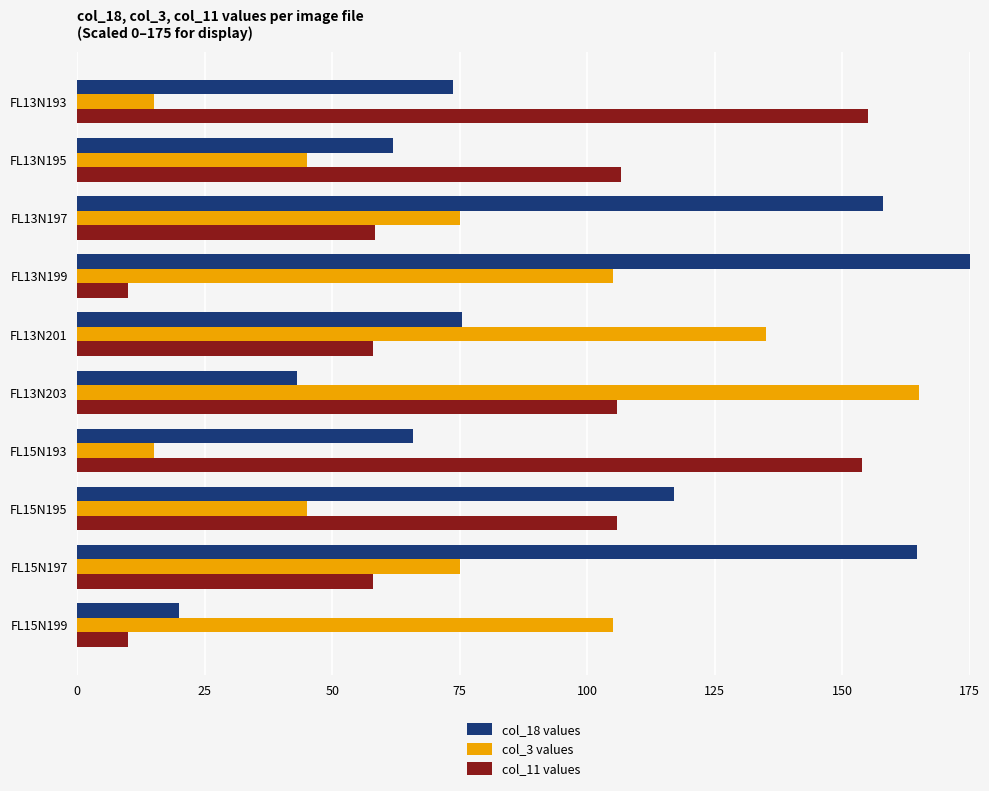

Which series has the largest total across all categories?

col_18 values